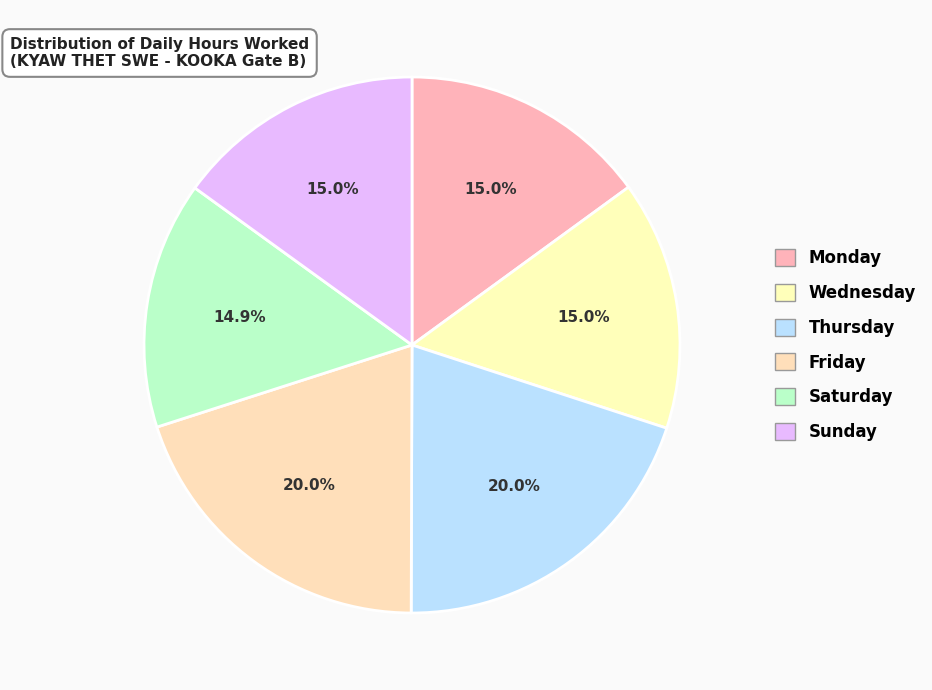

Count the number of slices in the pie.

6